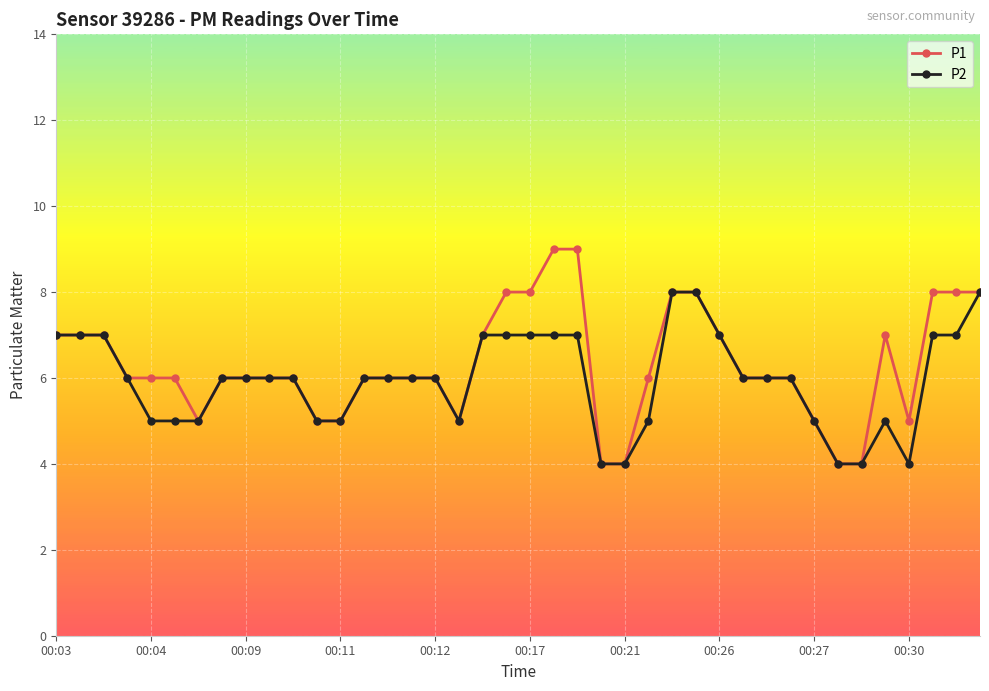

What is the value of the P2 point at the 27th from the left?

8